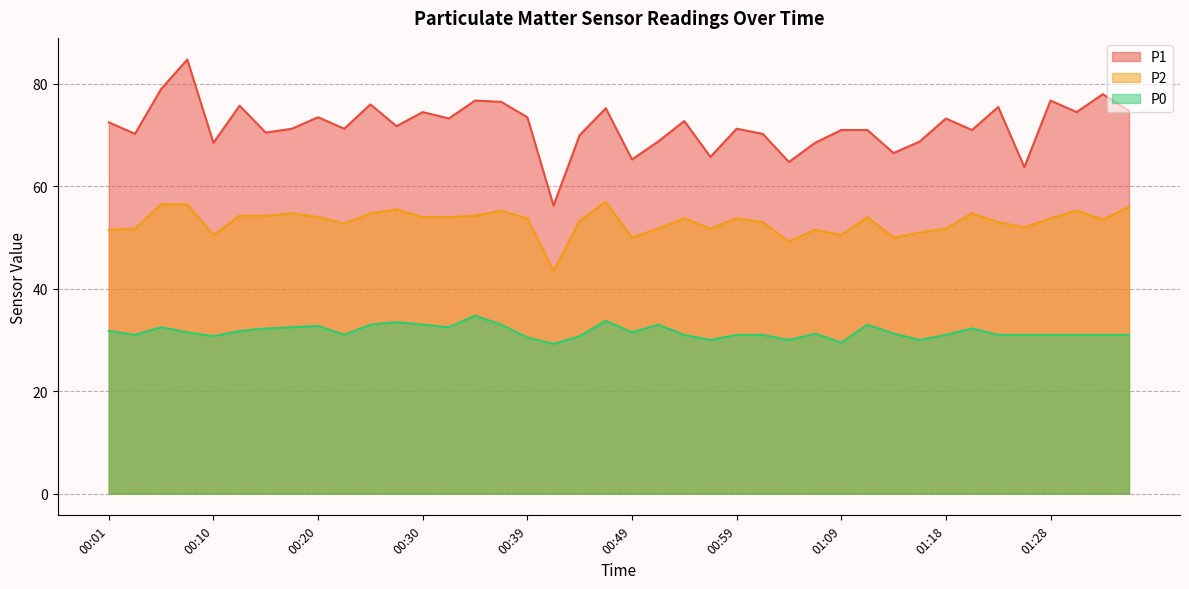

Between 01:31 and 00:39, which is larger?

01:31